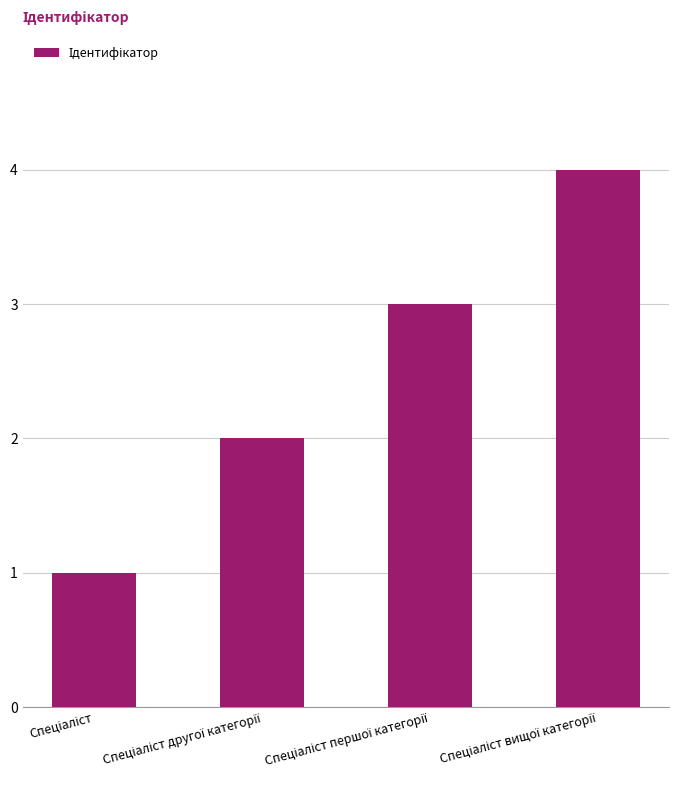

Reading left to right, what are all the values shown in this chart?

1	2	3	4